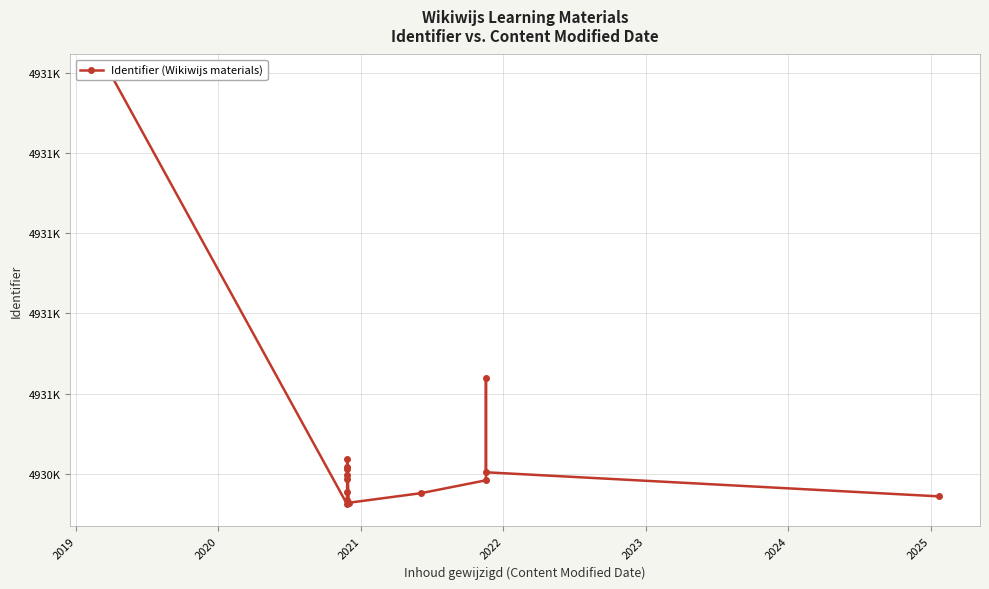

What is the sum of all values?

73964477